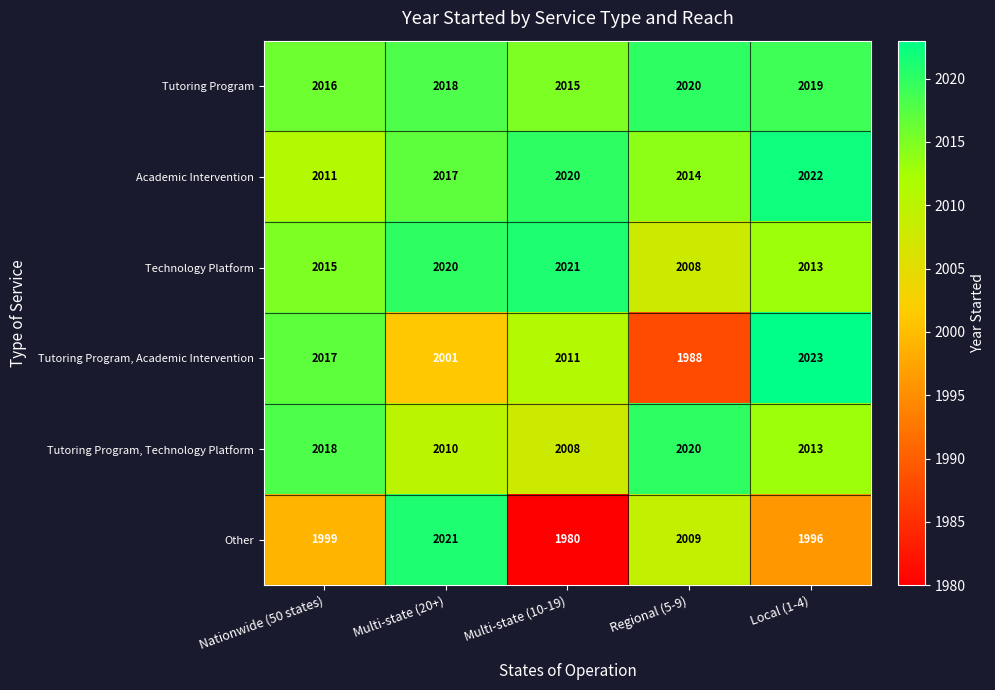

What is the average value of the Tutoring Program, Academic Intervention series?

2008